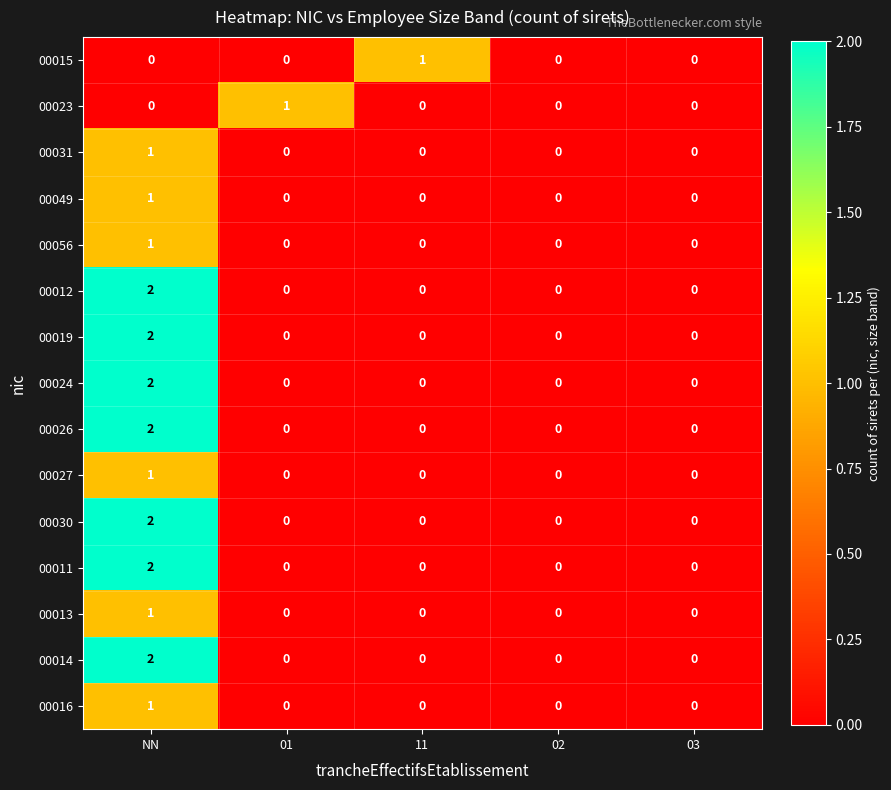

Which category has the highest value in the 00027 series?

NN